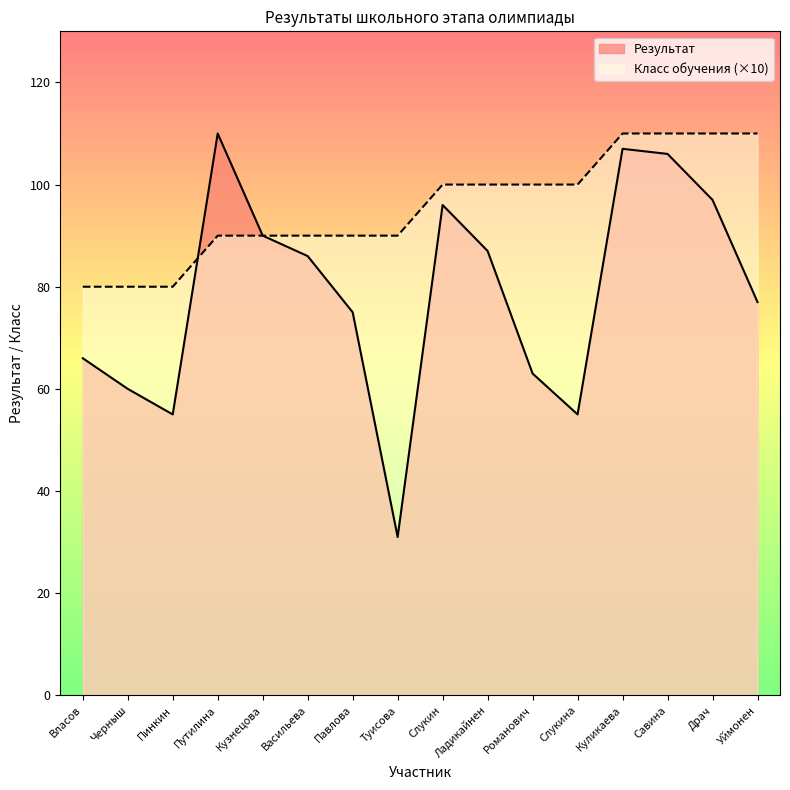

Between Кузнецова and Драч, which series saw the biggest shift?

Класс обучения (×10)